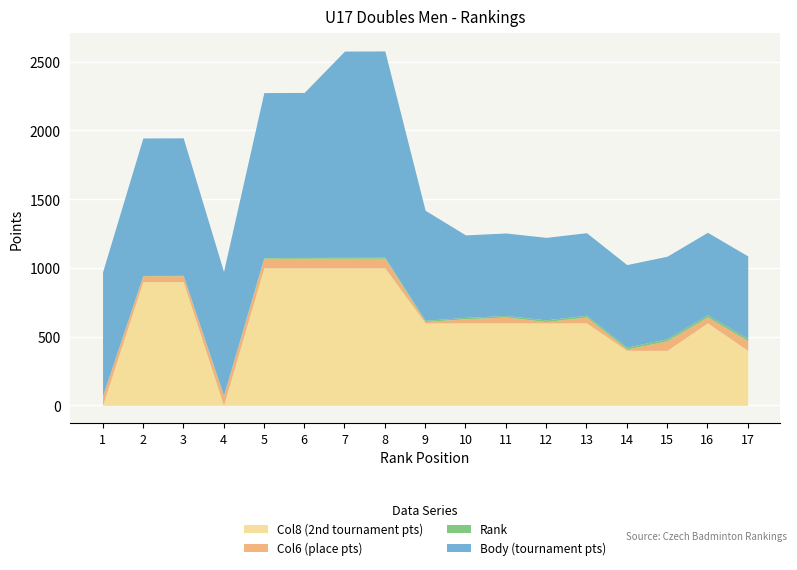

Where does the Body series first go above 800?

1